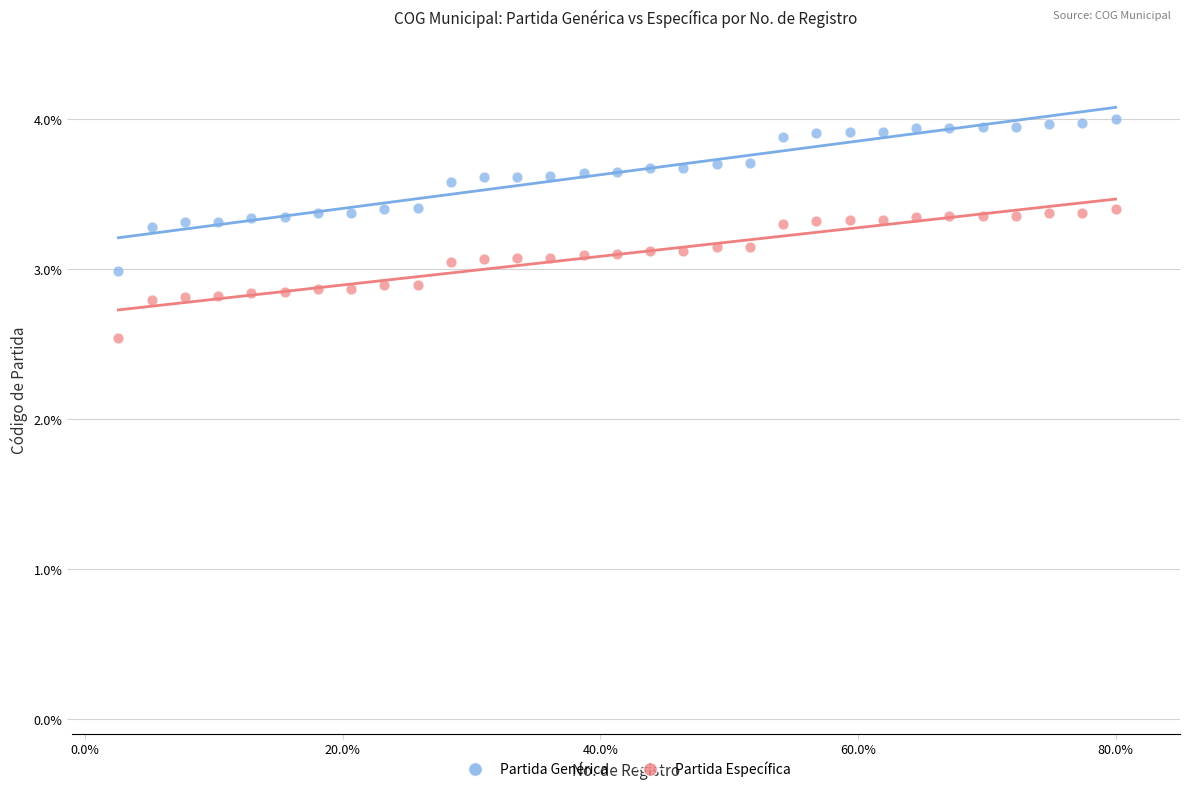

Across all data points, what is the range of Y values (max minus min)?

1.5